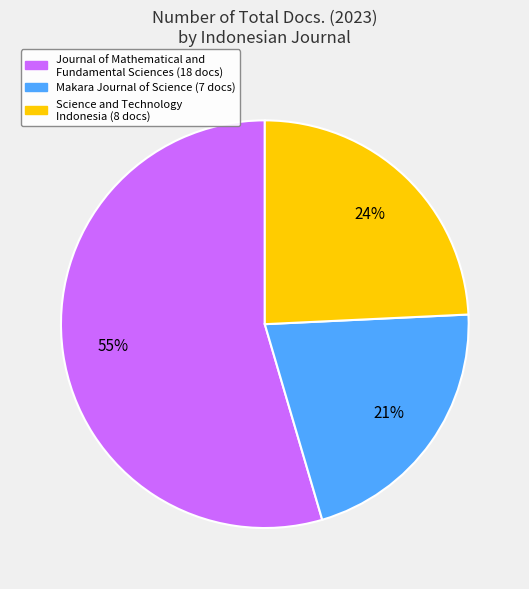

Which category accounts for the majority?

Journal of Mathematical and Fundamental Sciences